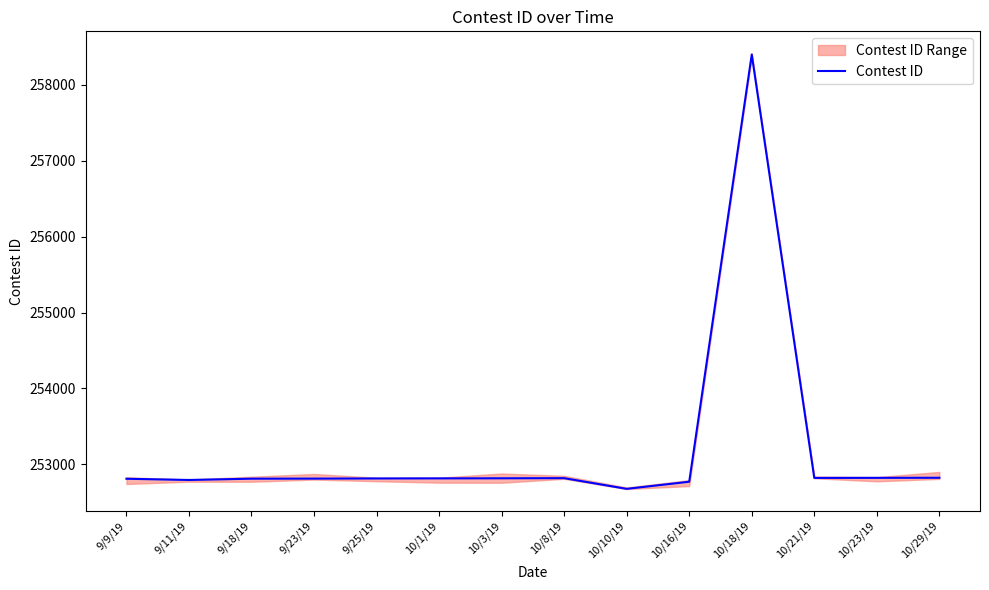

Reading right to left, what are all the values shown in this chart?

10/29/19=252824	10/23/19=252823	10/21/19=252822	10/18/19=258399	10/16/19=252772	10/10/19=252678	10/8/19=252819	10/3/19=252817	10/1/19=252816	9/25/19=252815	9/23/19=252813	9/18/19=252812	9/11/19=252795	9/9/19=252811